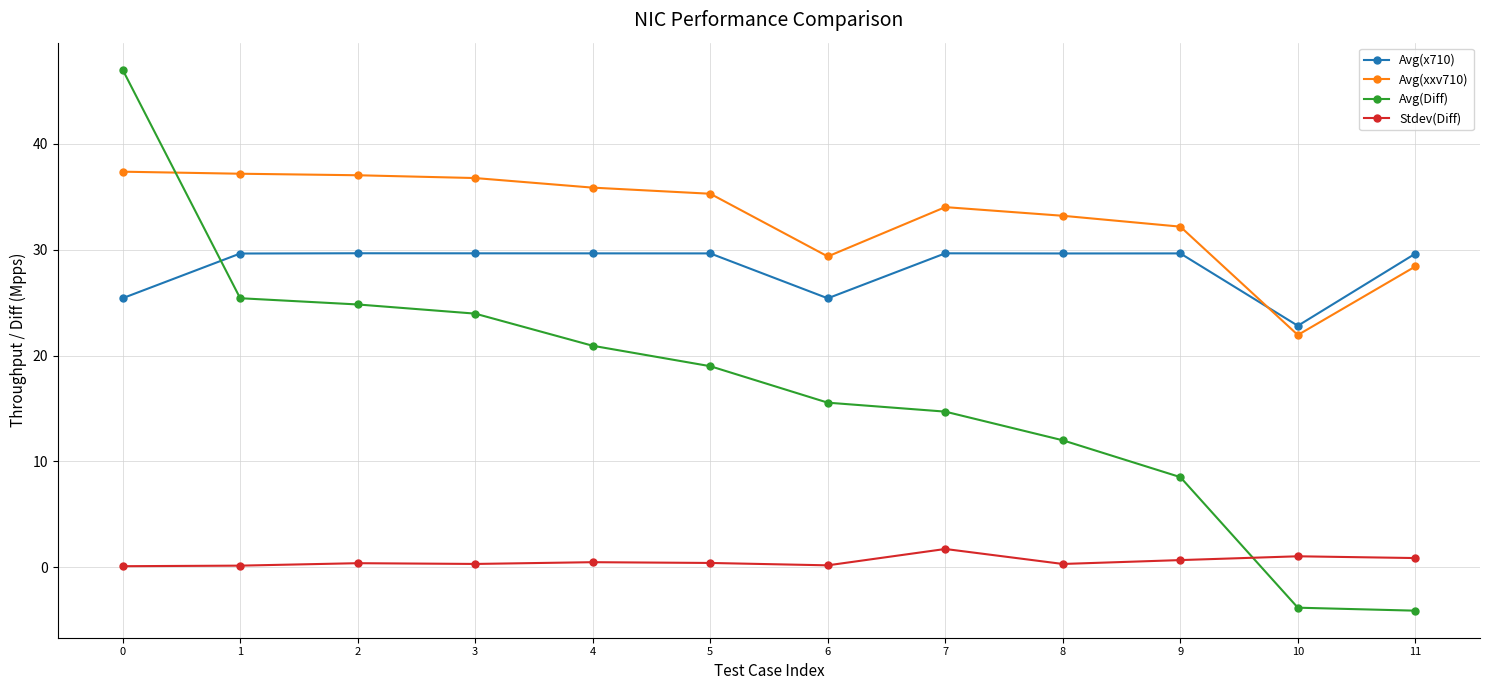

Read the Avg(Diff) value at 3.

24.0